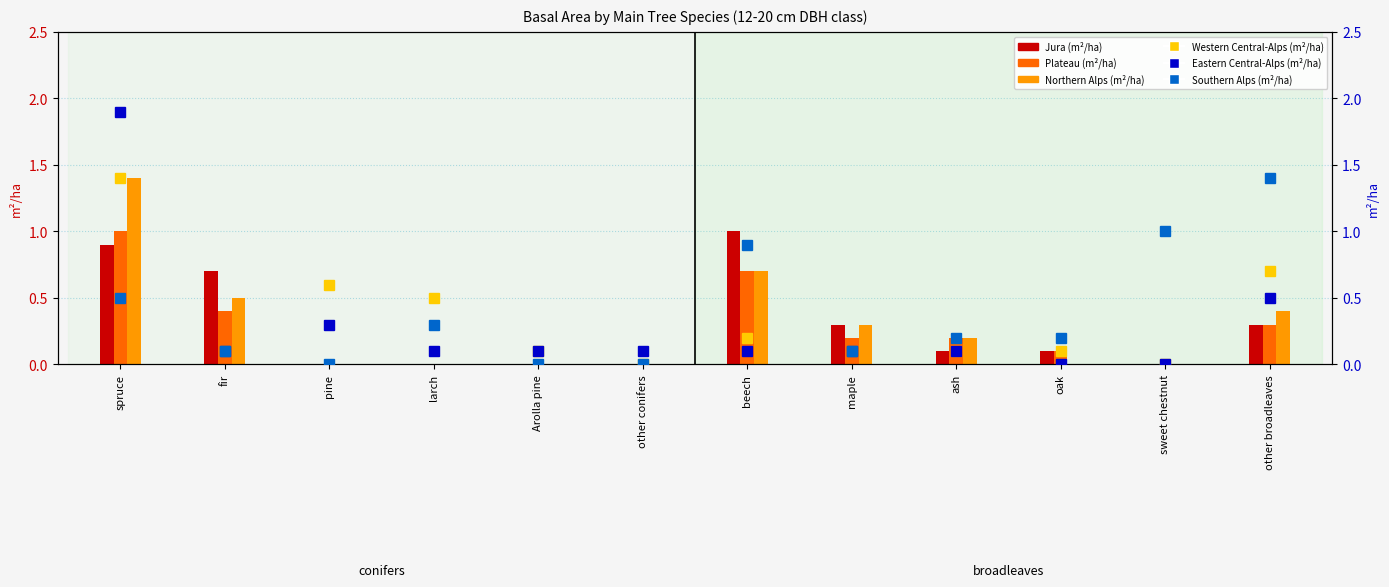

At which label is Southern Alps (m²/ha) closest to 0?

pine